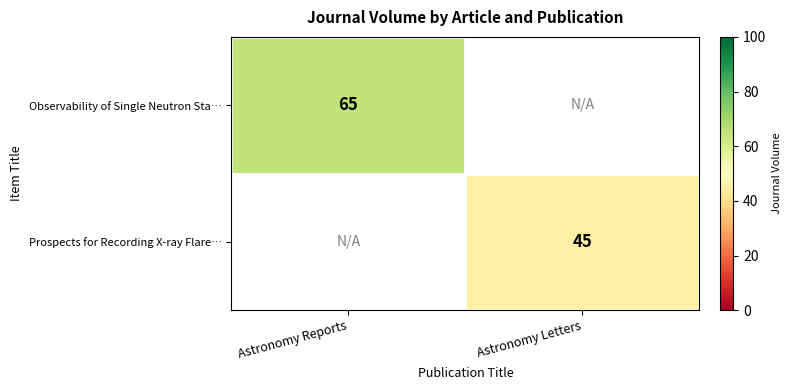

Is the value of Observability of Single Neutron Sta… at Astronomy Reports greater than the value of Prospects for Recording X-ray Flare… at Astronomy Letters?

Yes